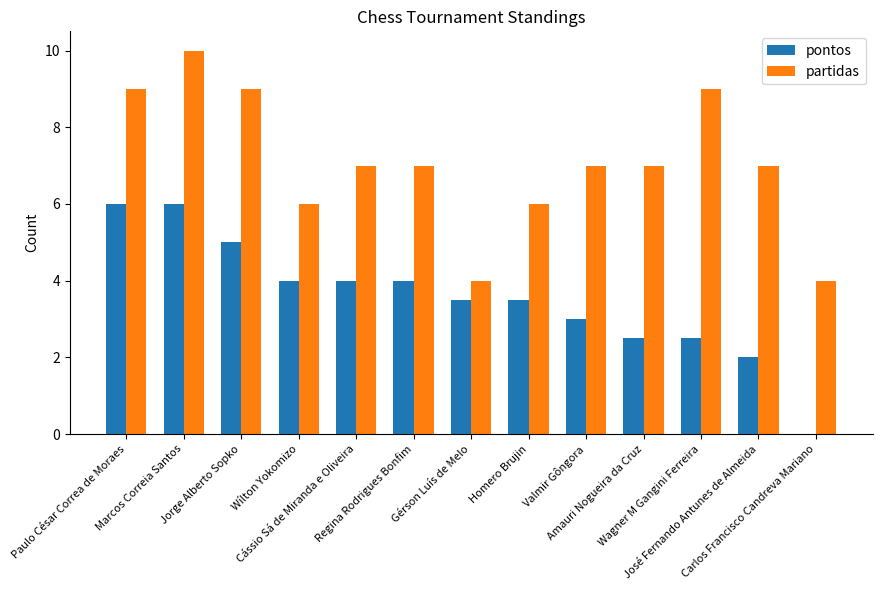

Reading left to right, what are all the values shown in this chart?

pontos: 6.0	6.0	5.0	4.0	4.0	4.0	3.5	3.5	3.0	2.5	2.5	2.0	0.0
partidas: 9.0	10.0	9.0	6.0	7.0	7.0	4.0	6.0	7.0	7.0	9.0	7.0	4.0